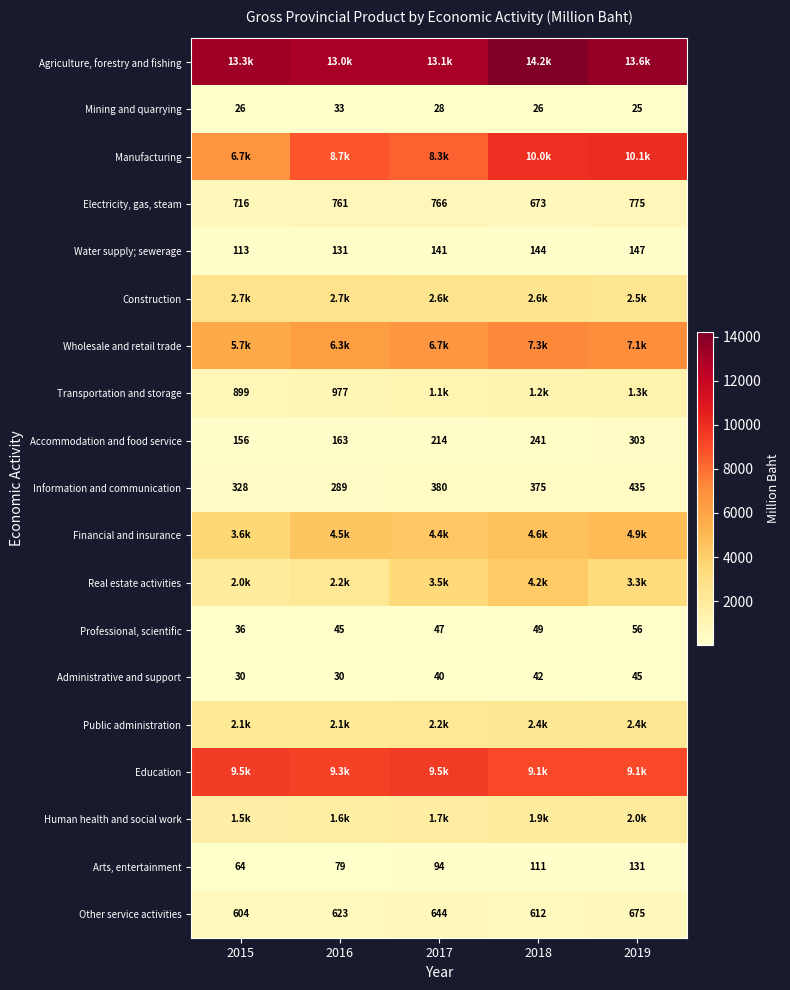

What is the lowest value of the Mining and quarrying series?

25